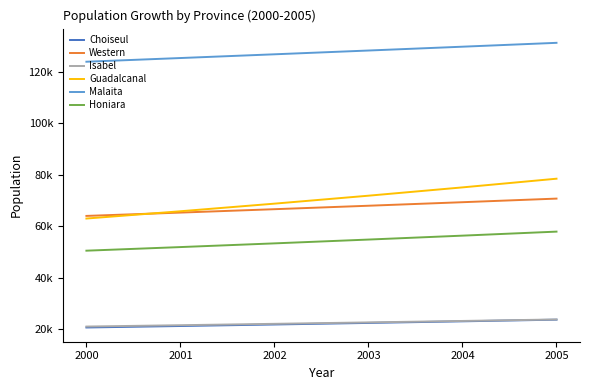

What are all the series names shown in the legend?

Choiseul, Western, Isabel, Guadalcanal, Malaita, Honiara